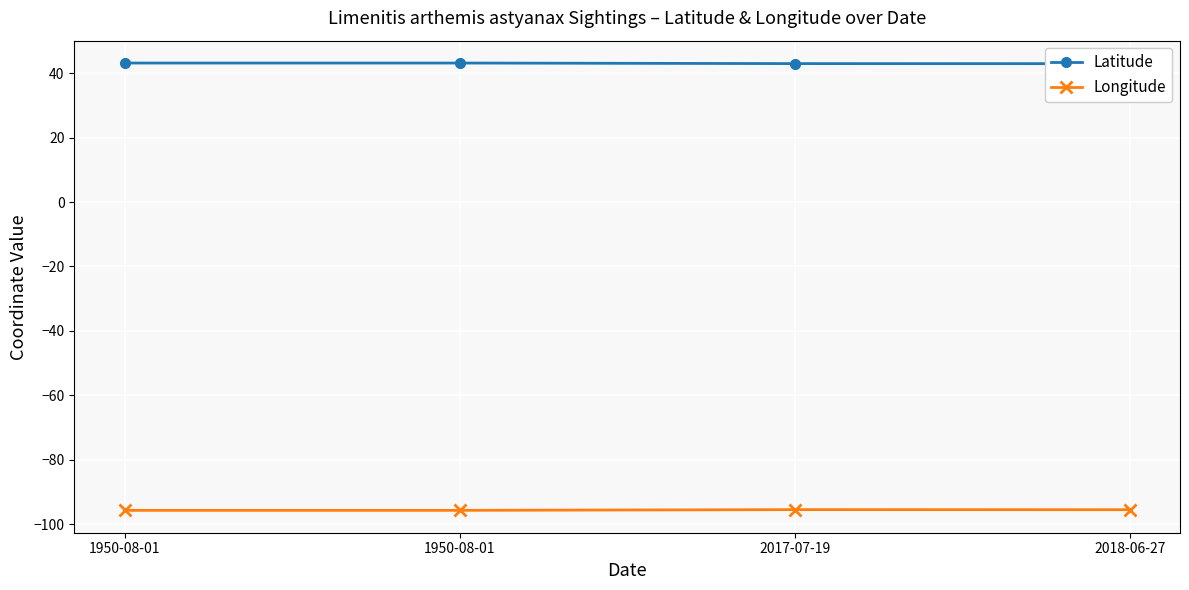

At 1950-08-01, list the series in order from largest to smallest.

Latitude, Longitude